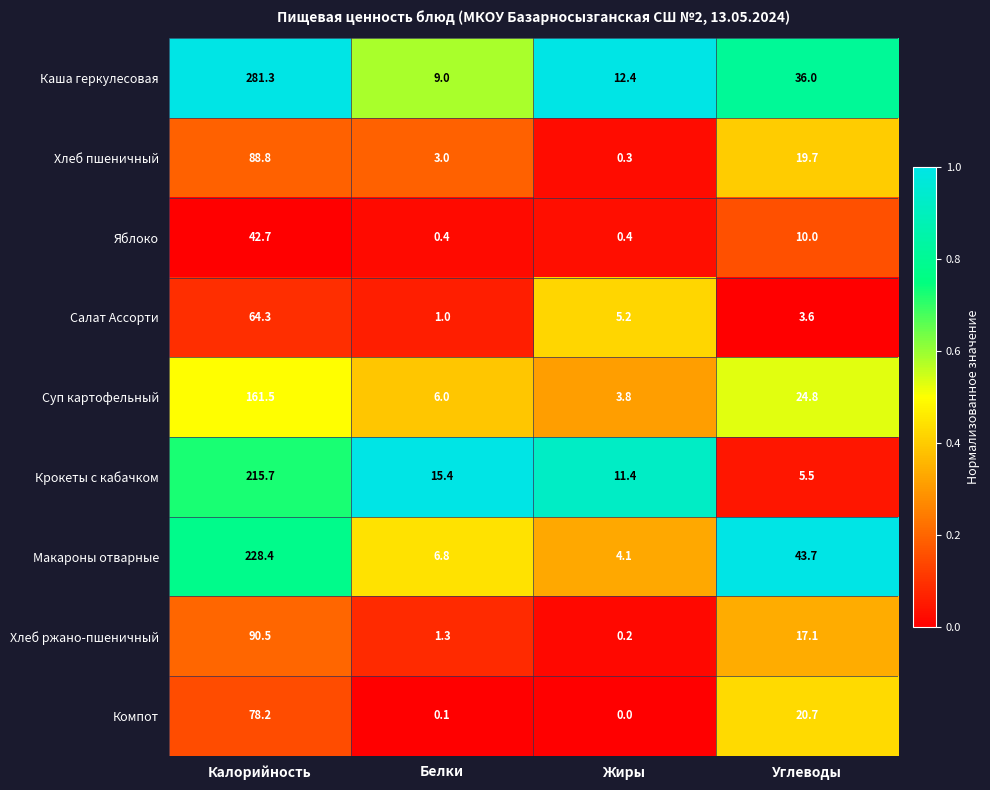

What is the sum of the Макароны отварные values at Калорийность and Углеводы?

272.1